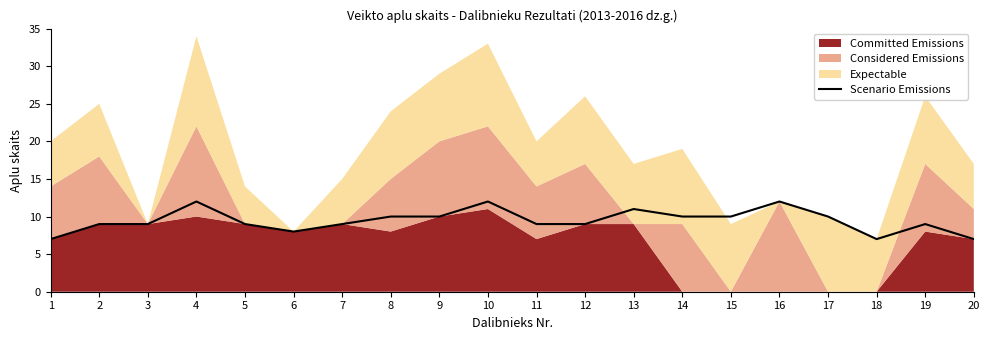

Reading left to right, list all the values displayed in this chart.

1=7	2=9	3=9	4=12	5=9	6=8	7=9	8=10	9=10	10=12	11=9	12=9	13=11	14=10	15=10	16=12	17=10	18=7	19=9	20=7